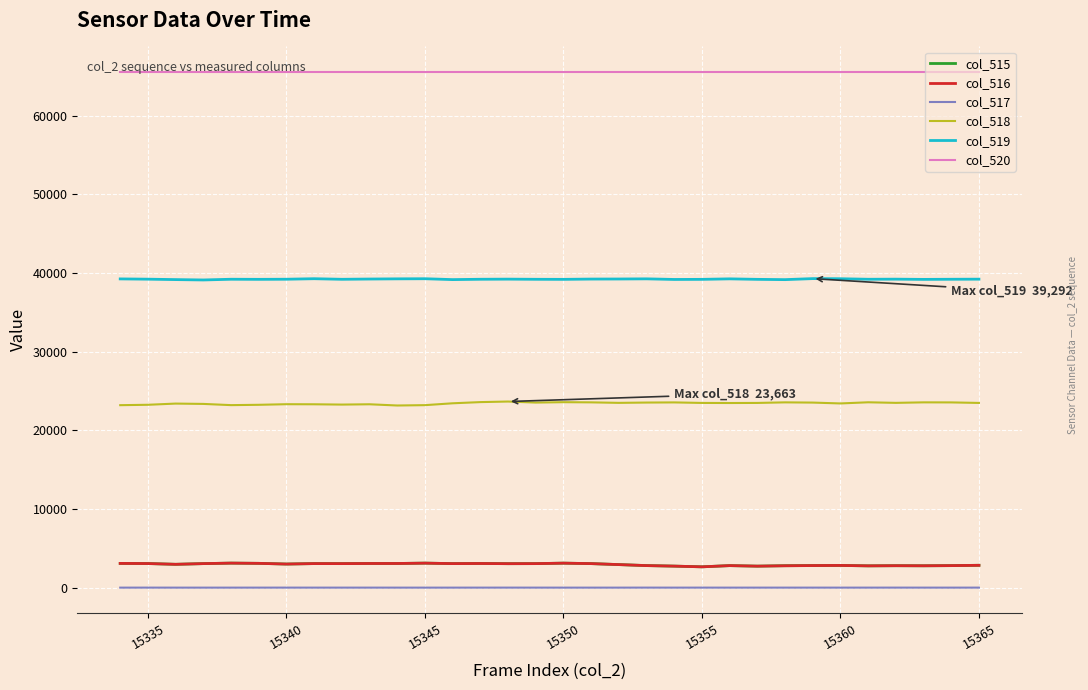

Count the number of data series in this chart.

6